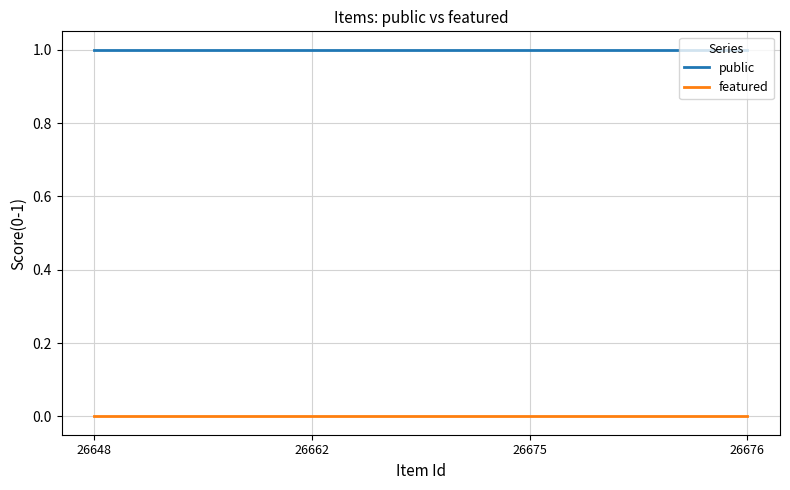

True or false: featured has more than 1 points higher than both neighbors.

False